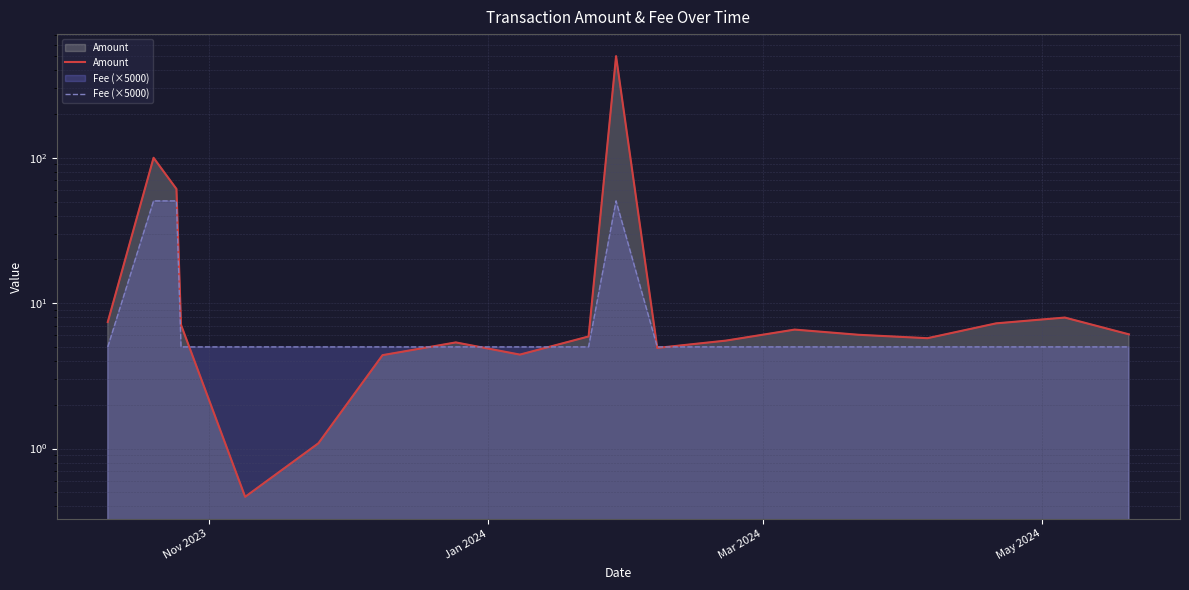

True or false: Amount has more than 2 points higher than both neighbors.

True